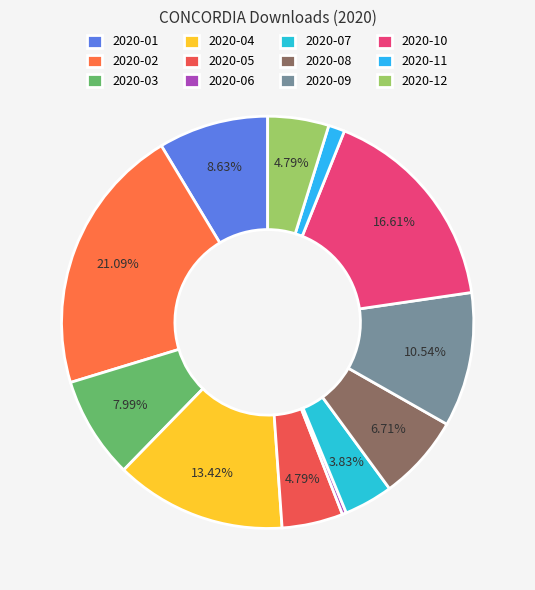

How many segments does this pie chart have?

12